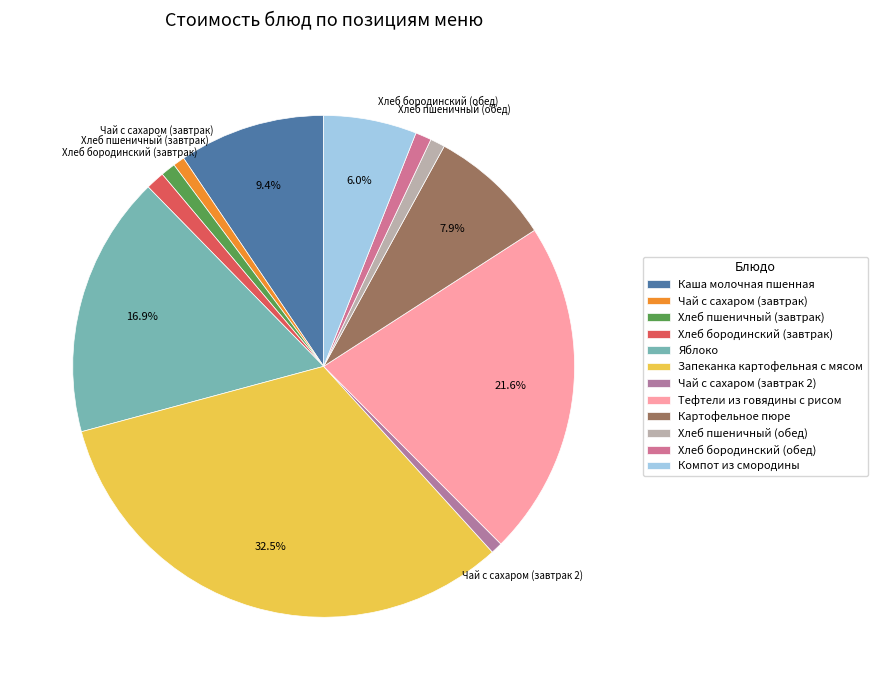

True or false: Чай с сахаром (завтрак 2) accounts for 15% of the total.

False